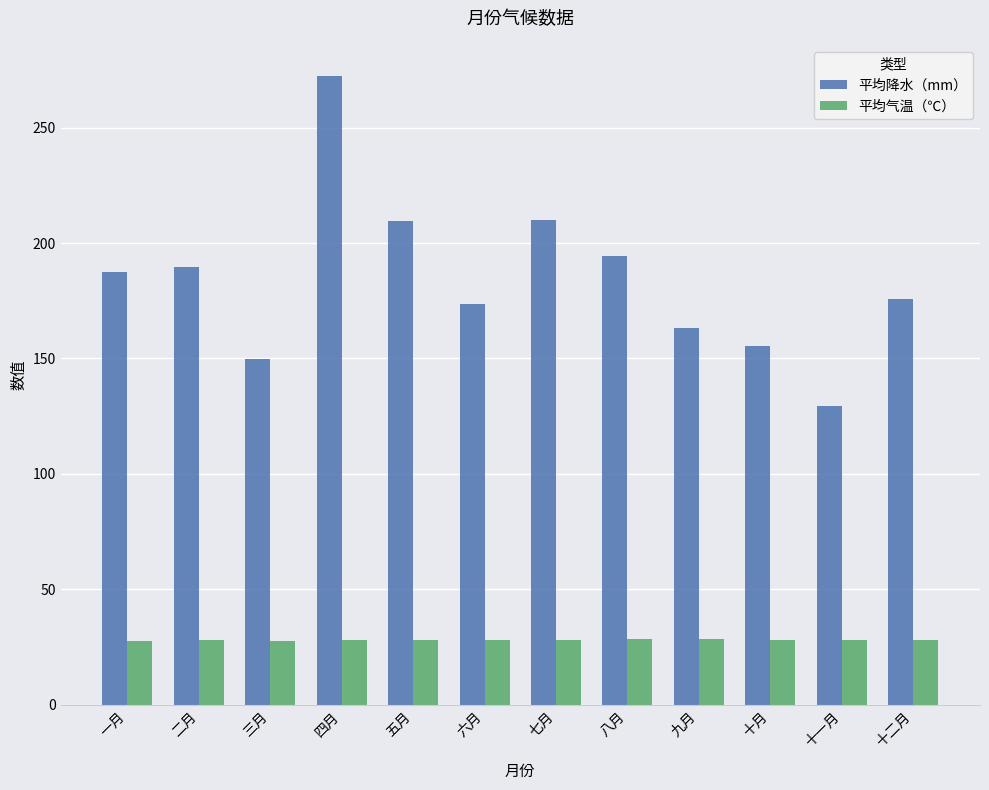

At which category does the chart reach its peak across all series?

四月